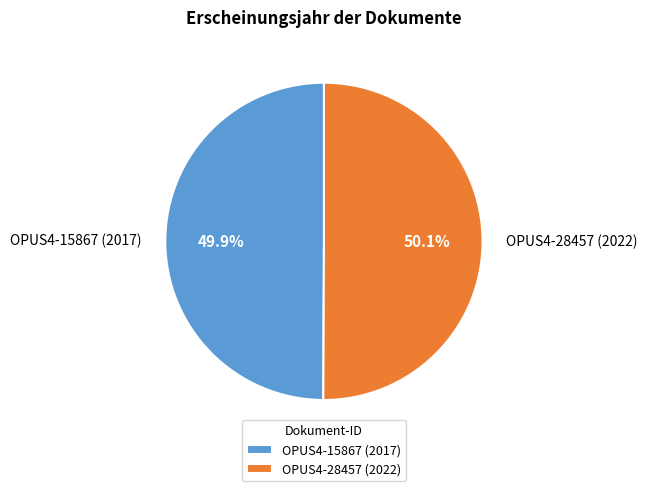

Approximately how many times larger is the value at OPUS4-28457 (2022) compared to OPUS4-15867 (2017)?

1.0